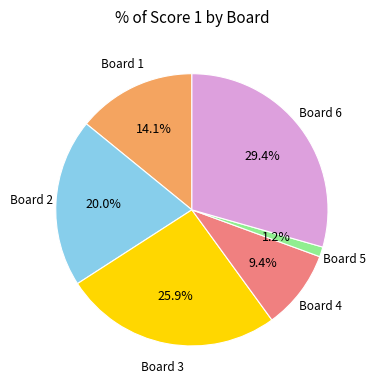

To the nearest percent, what is the average slice percentage?

17%